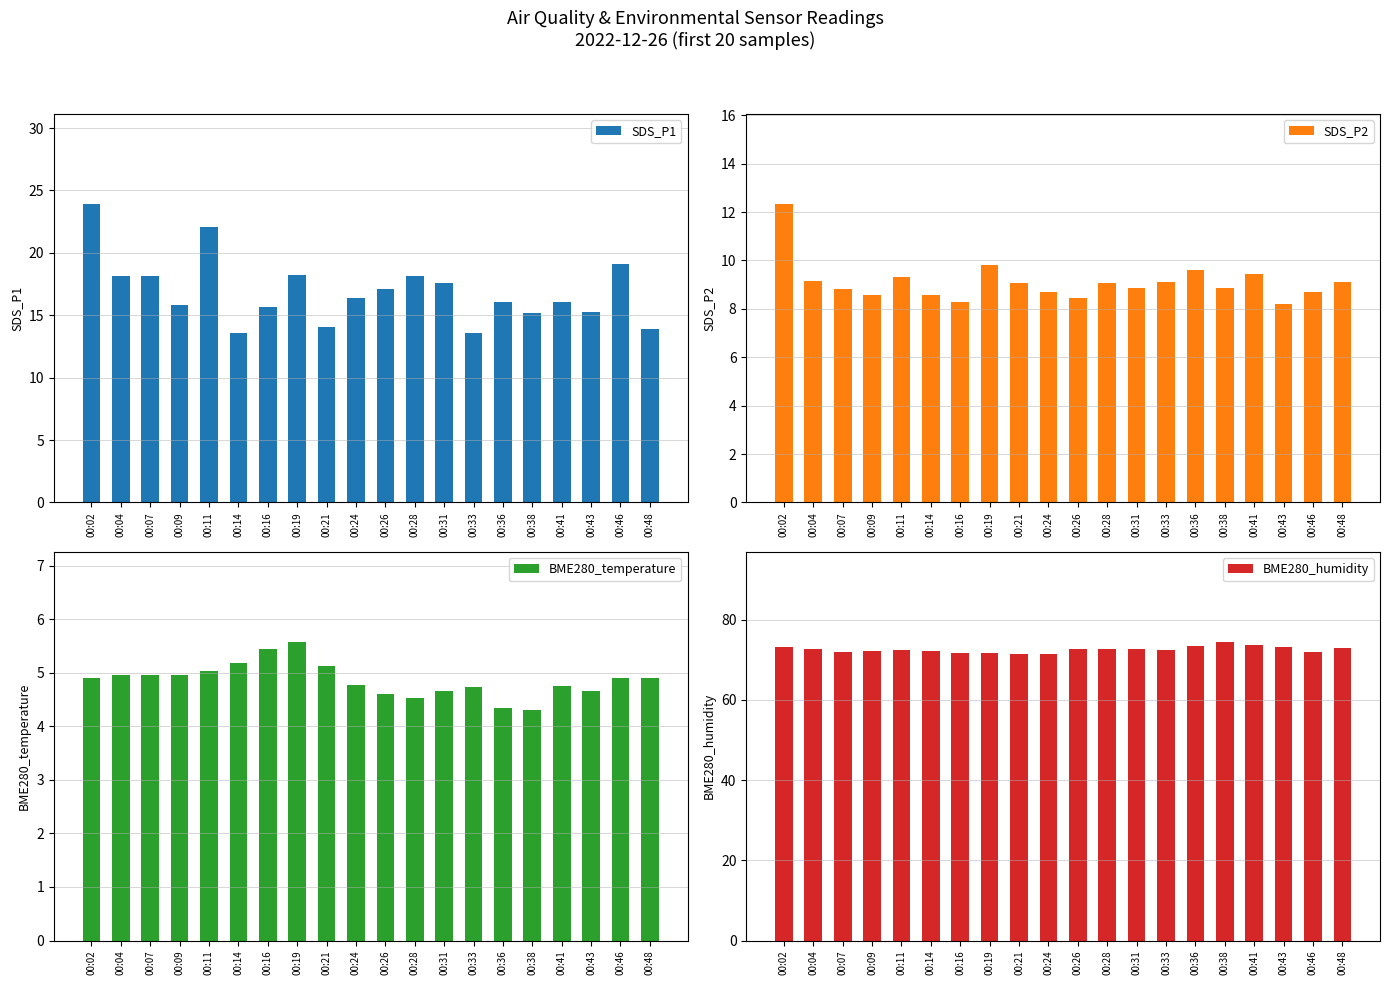

Which series has the widest spread of values?

SDS_P1